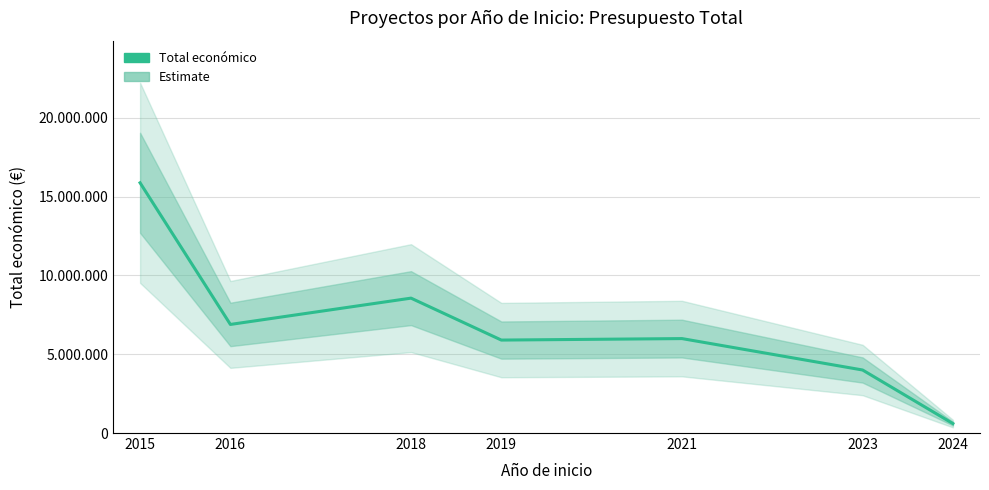

Does the chart display data point markers on the line(s)?

No